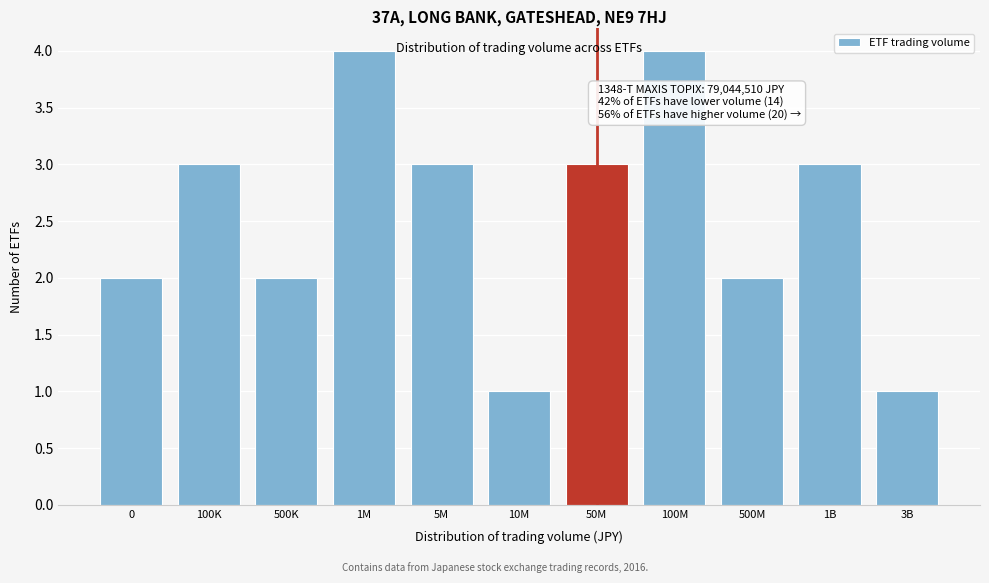

Reading left to right, what are all the values shown in this chart?

2	3	2	4	3	1	3	4	2	3	1